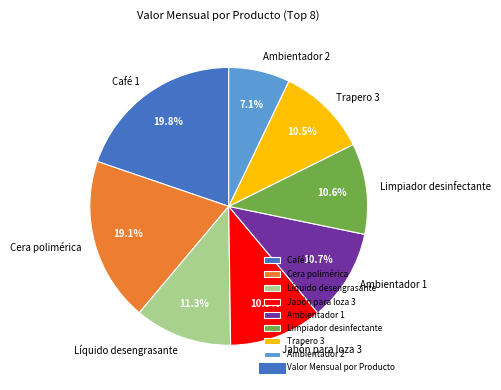

Between Café 1 and Líquido desengrasante, which is larger?

Café 1